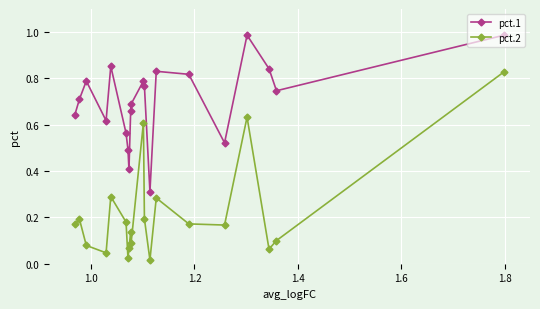

At how many categories does at least one series exceed 0?

20